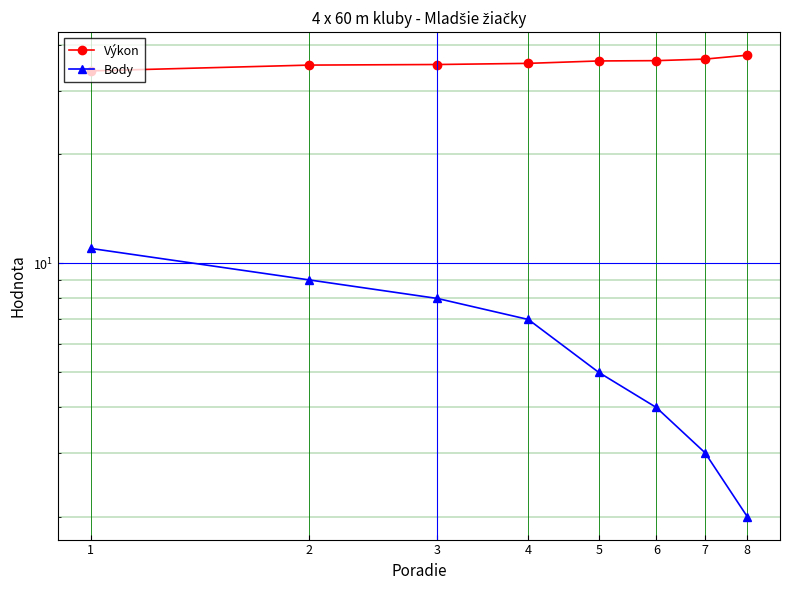

What is the value of the Výkon point at the 5th from the left?

36.2